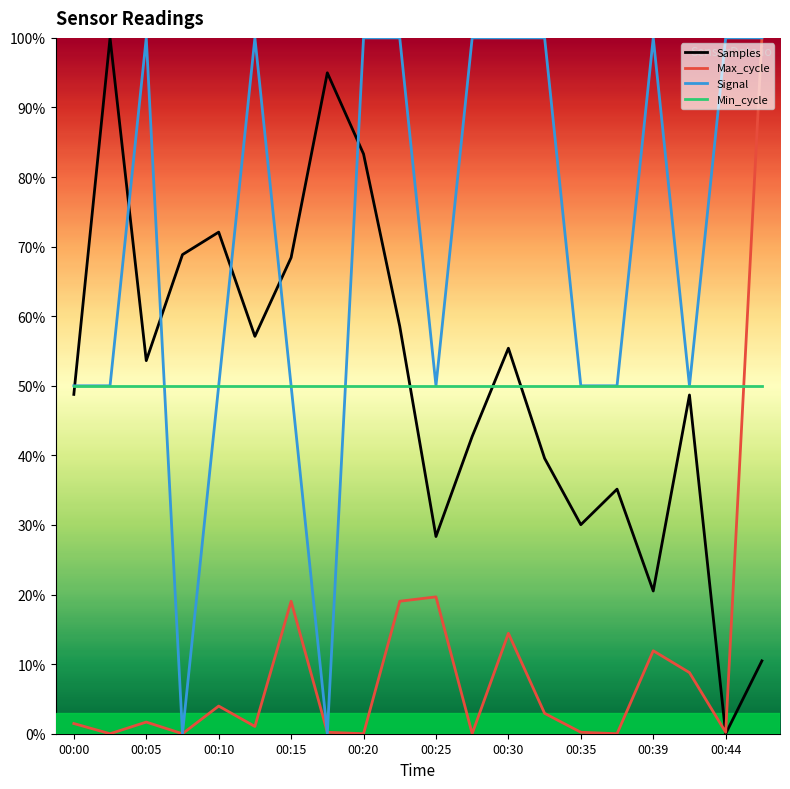

What is the greatest value displayed?

100.0